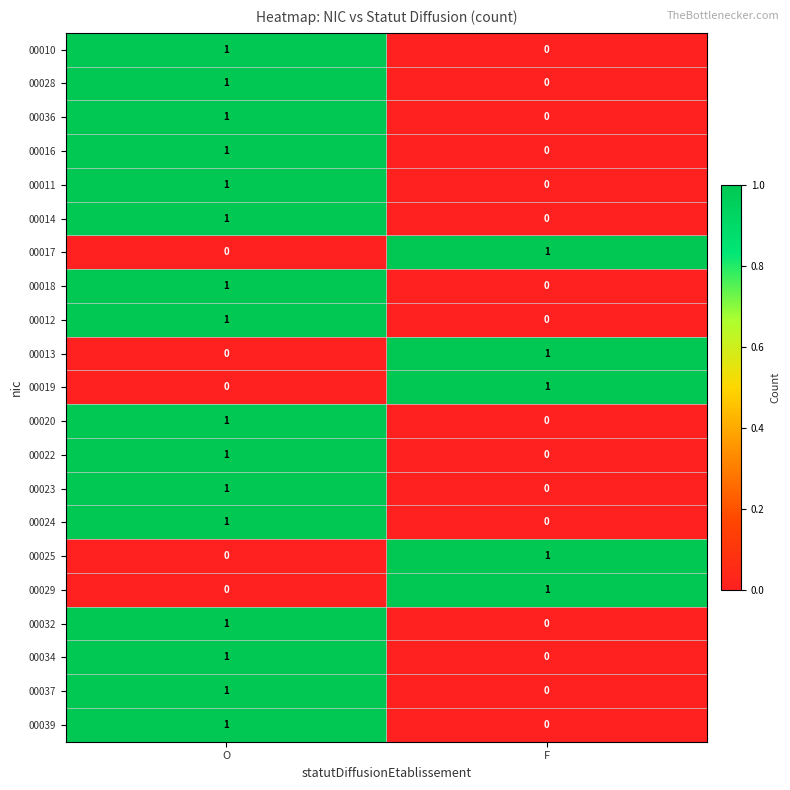

How many values in the 00039 series are below 1?

1